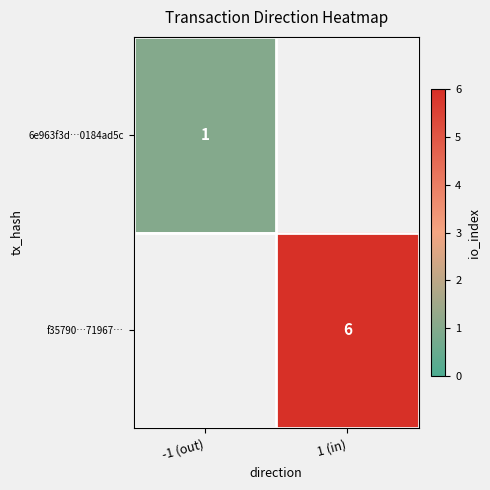

True or false: 6e963f3d…0184ad5c has a value of 1 at -1 (out).

True